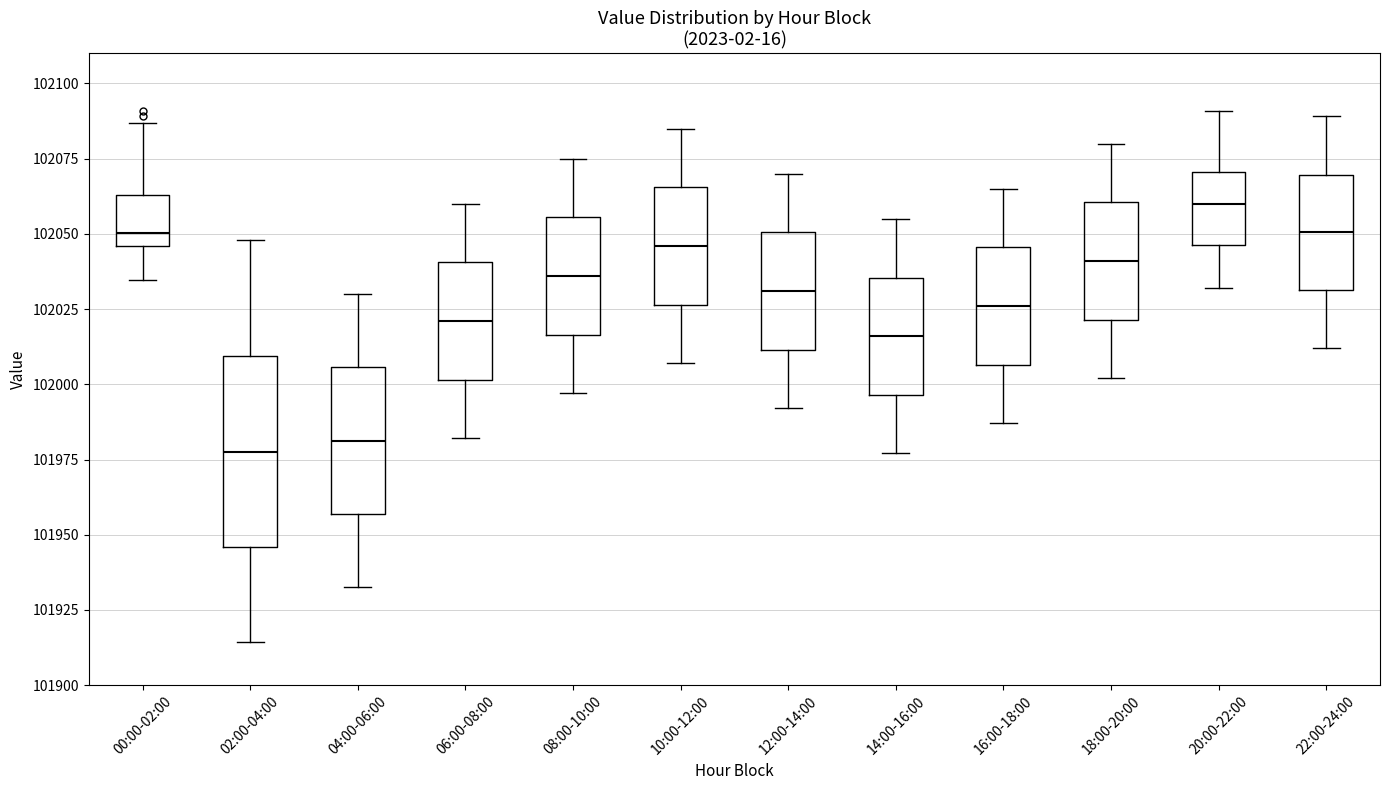

Reading left to right, transcribe this box plot: for each box, give where its median line is, the range the box spans, and where its two whiskers end, as read against the y-axis. The values are not printed on the chart, so give them approximately, as read against the axis.

00:00-02:00: median 102050, box 102045 to 102065, whiskers 102035 to 102085
02:00-04:00: median 101980, box 101945 to 102010, whiskers 101915 to 102050
04:00-06:00: median 101980, box 101955 to 102005, whiskers 101935 to 102030
06:00-08:00: median 102020, box 102000 to 102040, whiskers 101980 to 102060
08:00-10:00: median 102035, box 102015 to 102055, whiskers 101995 to 102075
10:00-12:00: median 102045, box 102025 to 102065, whiskers 102005 to 102085
12:00-14:00: median 102030, box 102010 to 102050, whiskers 101990 to 102070
14:00-16:00: median 102015, box 101995 to 102035, whiskers 101975 to 102055
16:00-18:00: median 102025, box 102005 to 102045, whiskers 101985 to 102065
18:00-20:00: median 102040, box 102020 to 102060, whiskers 102000 to 102080
20:00-22:00: median 102060, box 102045 to 102070, whiskers 102030 to 102090
22:00-24:00: median 102050, box 102030 to 102070, whiskers 102010 to 102090